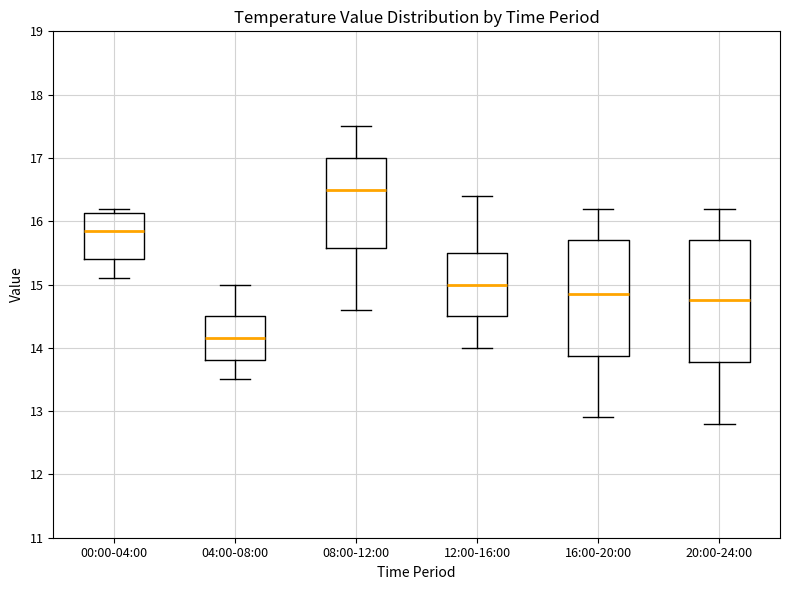

Reading left to right, read every box against the y-axis: the position of its median line, the range the box covers, and the ends of its whiskers. The values are not printed on the chart, so give them approximately, as read against the axis.

00:00-04:00: median 15.9, box 15.4 to 16.1, whiskers 15.1 to 16.2
04:00-08:00: median 14.2, box 13.8 to 14.5, whiskers 13.5 to 15.0
08:00-12:00: median 16.5, box 15.6 to 17.0, whiskers 14.6 to 17.5
12:00-16:00: median 15.0, box 14.5 to 15.5, whiskers 14.0 to 16.4
16:00-20:00: median 14.9, box 13.9 to 15.7, whiskers 12.9 to 16.2
20:00-24:00: median 14.8, box 13.8 to 15.7, whiskers 12.8 to 16.2